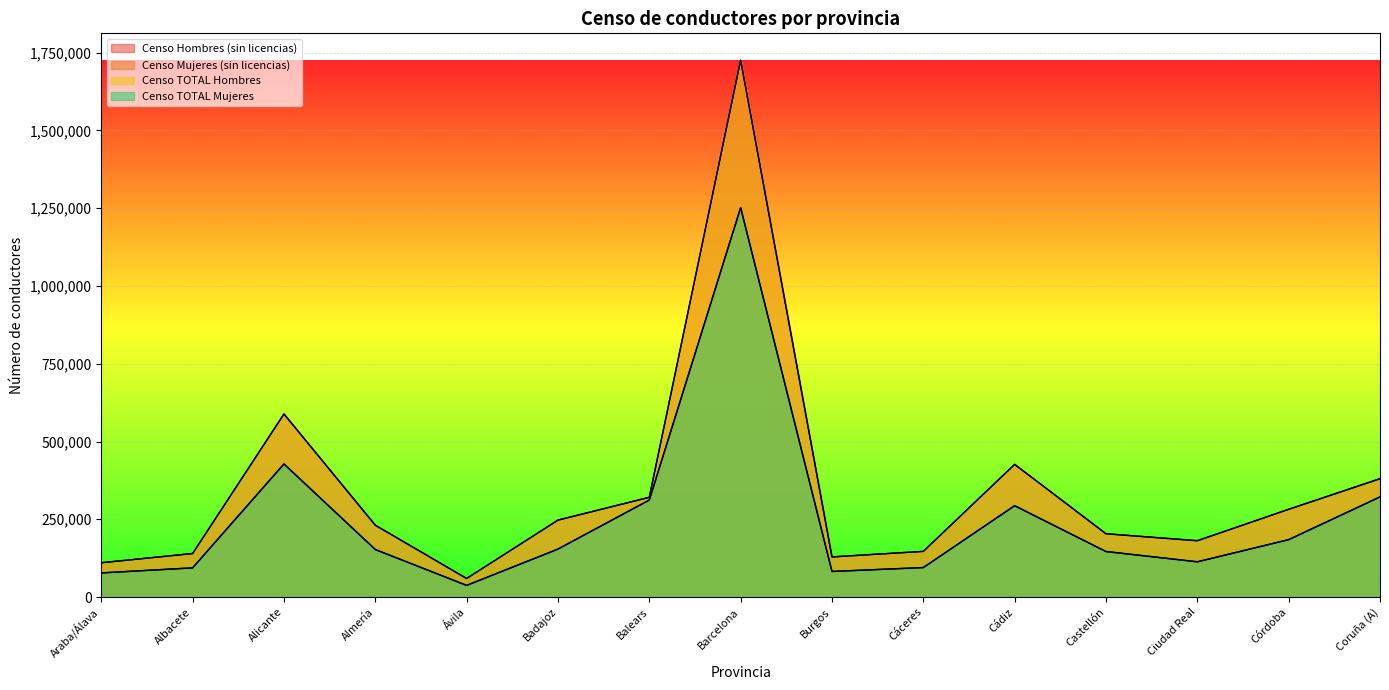

Which has a higher value, Araba/Álava or Almería?

Almería